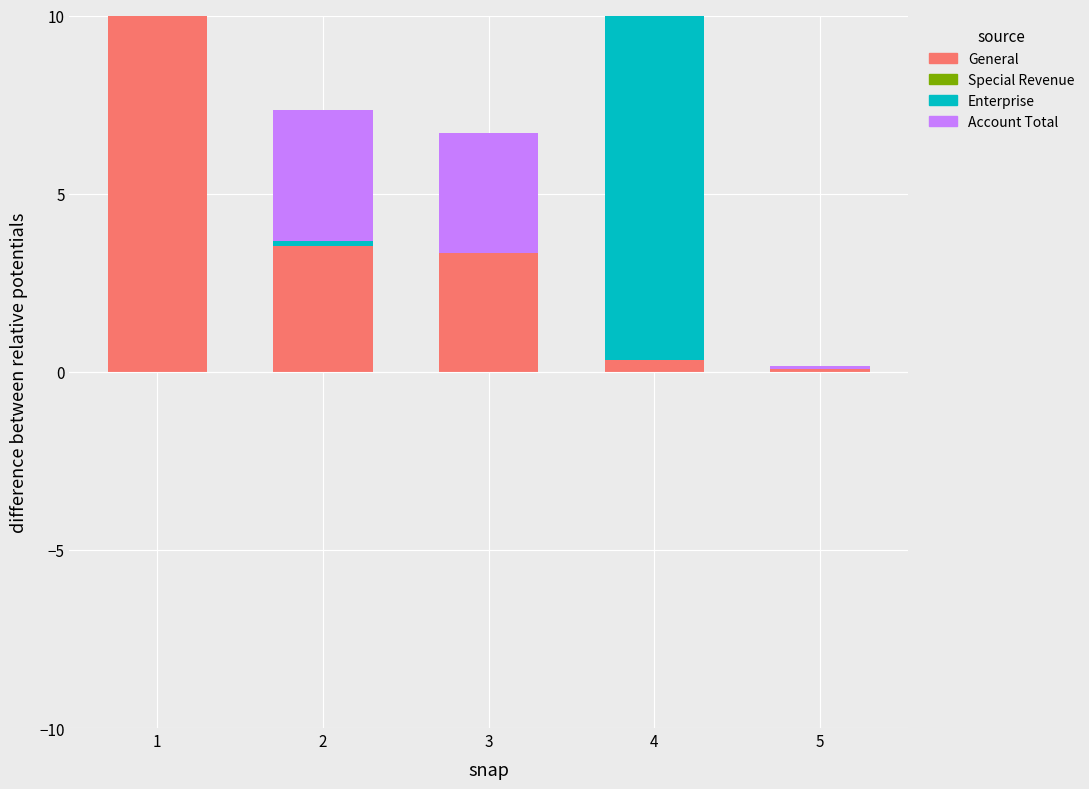

What is the spread (max minus min) of values at 5?

0.1